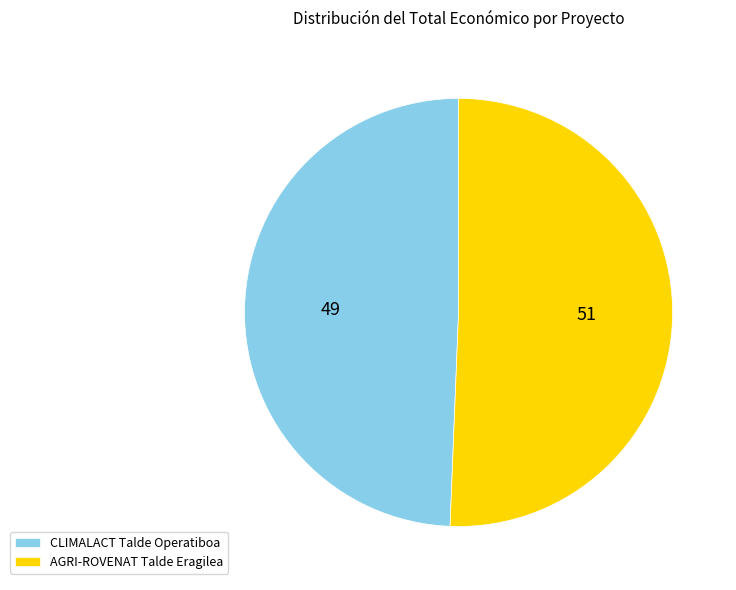

Which has a higher value, AGRI-ROVENAT Talde Eragilea or CLIMALACT Talde Operatiboa?

AGRI-ROVENAT Talde Eragilea